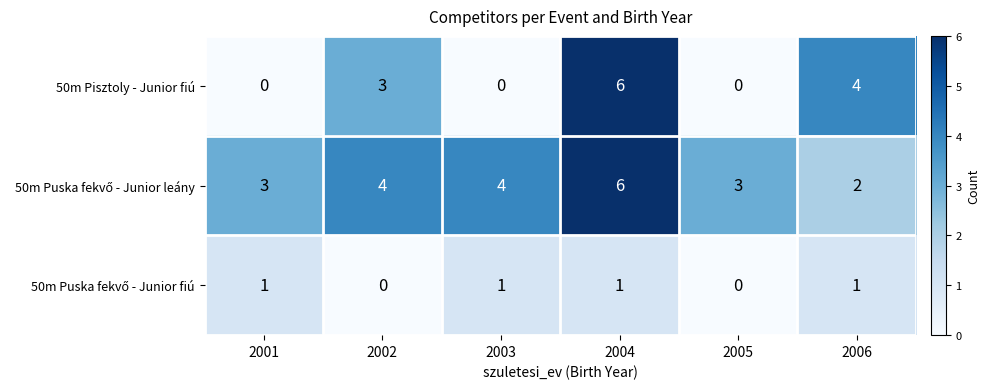

At how many categories does at least one series exceed 1?

6